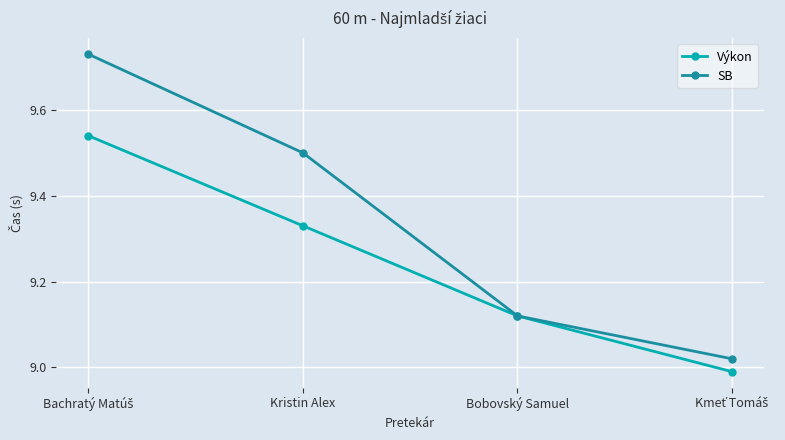

Which series has the largest range (max minus min)?

SB